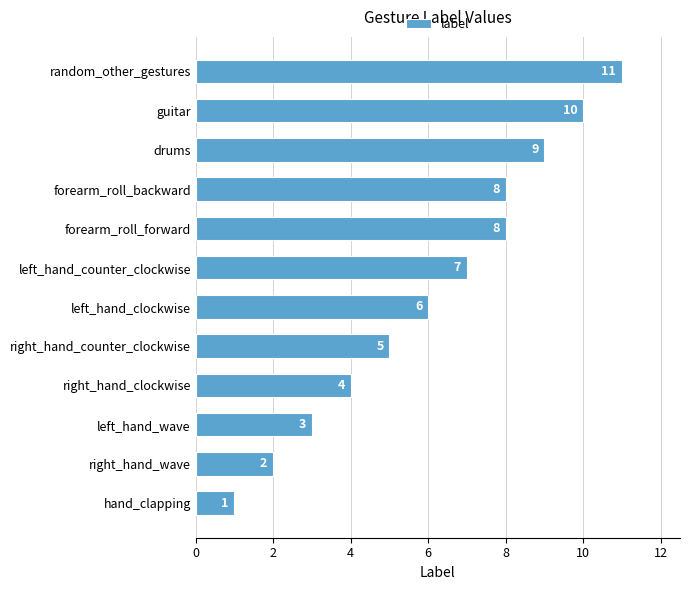

Between guitar and left_hand_clockwise, which is larger?

guitar